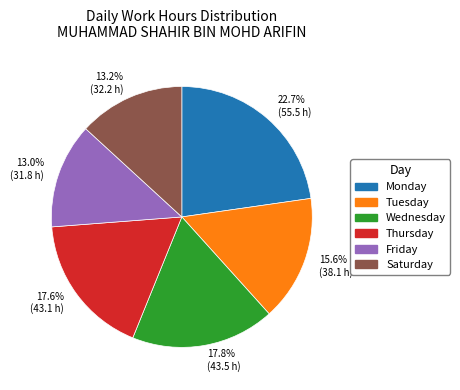

Count the number of slices in the pie.

6